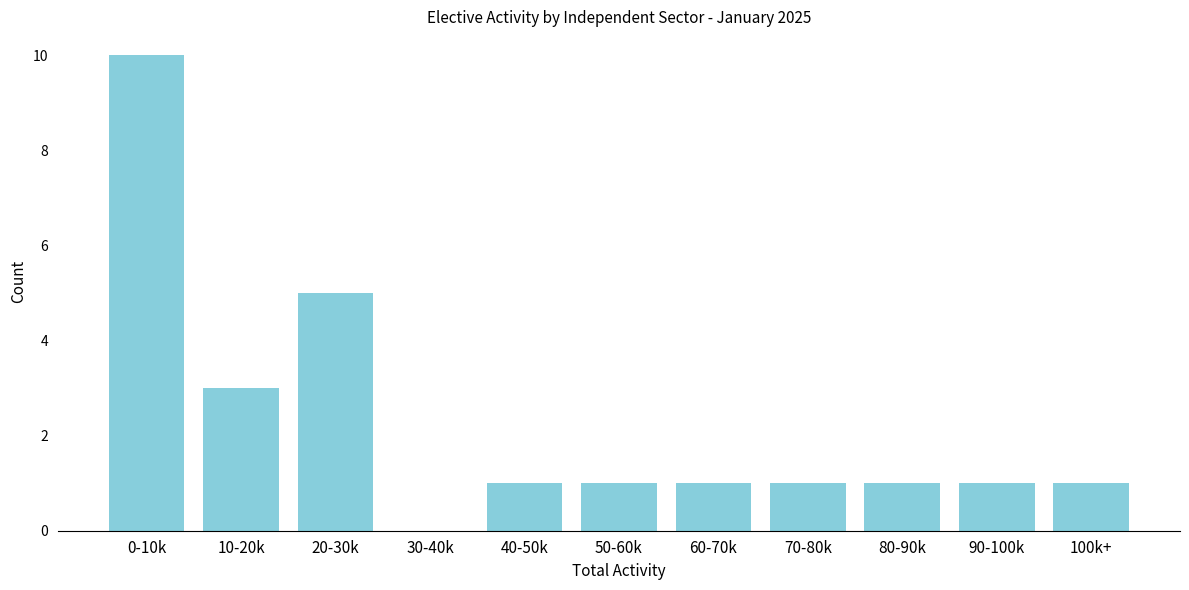

Reading right to left, extract all data points from this chart.

100k+=1	90-100k=1	80-90k=1	70-80k=1	60-70k=1	50-60k=1	40-50k=1	30-40k=0	20-30k=5	10-20k=3	0-10k=10